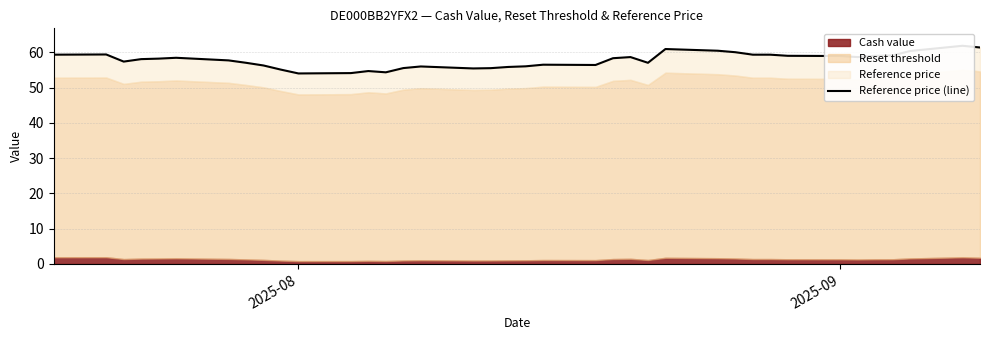

How many lines are shown in the chart?

1